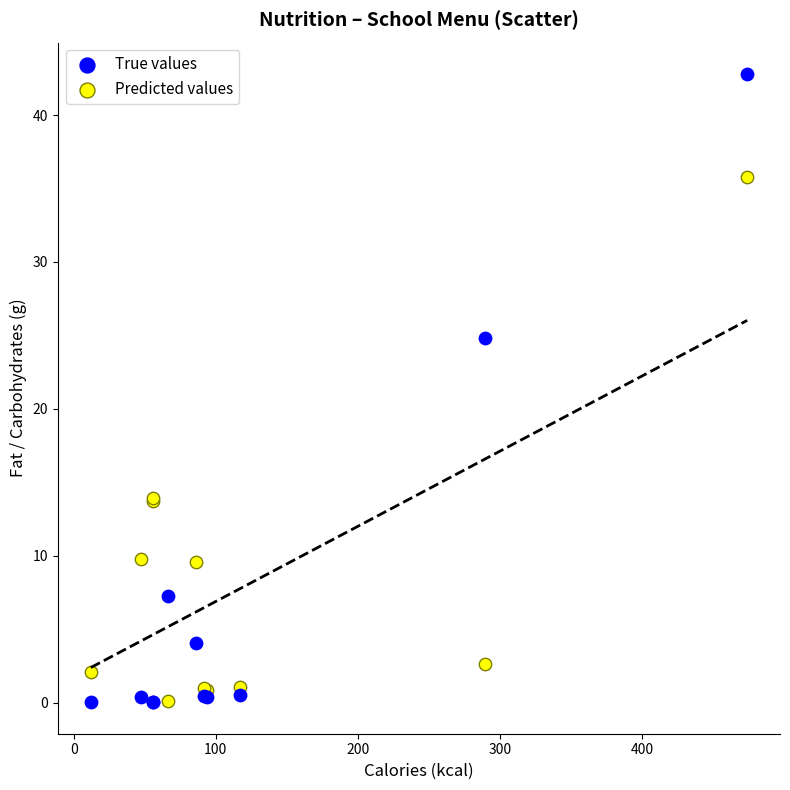

What are all the series names shown in the legend?

True values, Predicted values